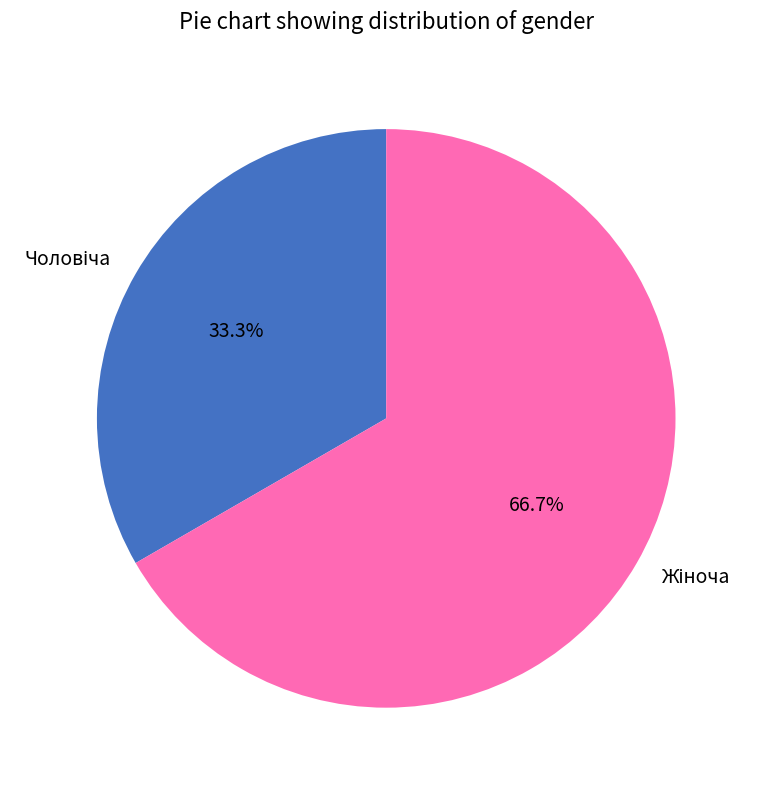

Is there any slice that represents more than half of the pie?

Yes